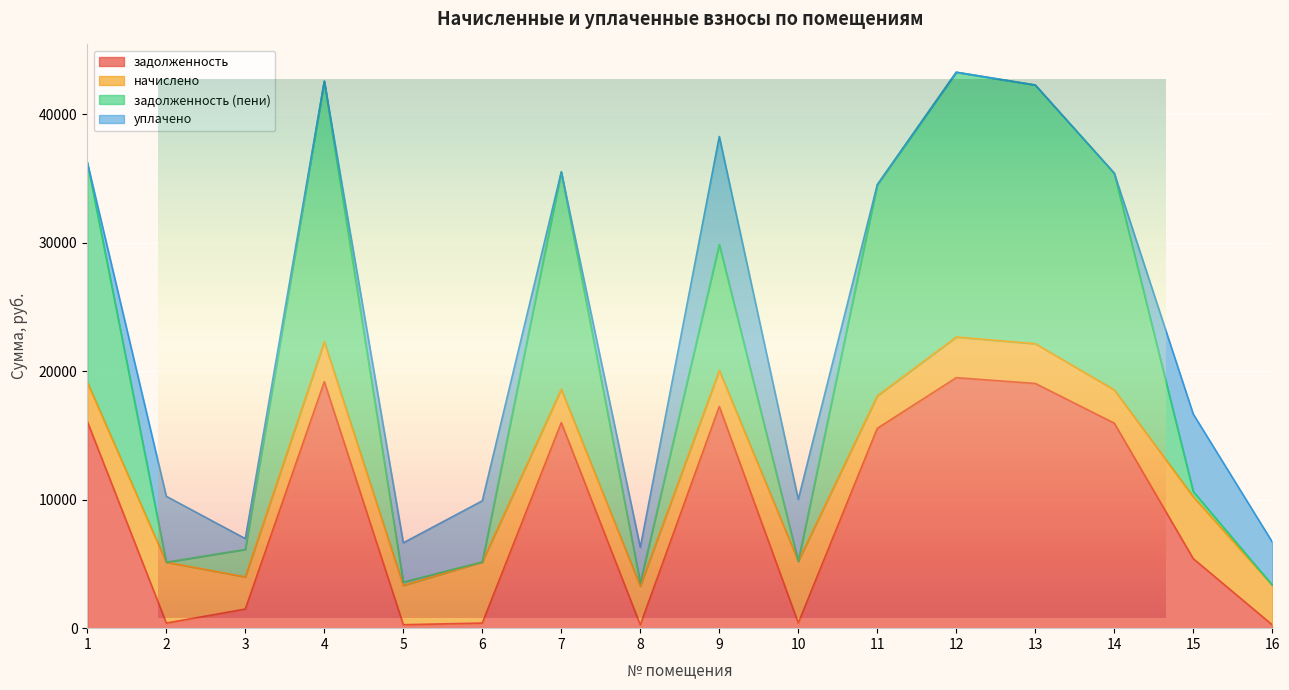

What is the maximum value shown in the chart?

43265.1